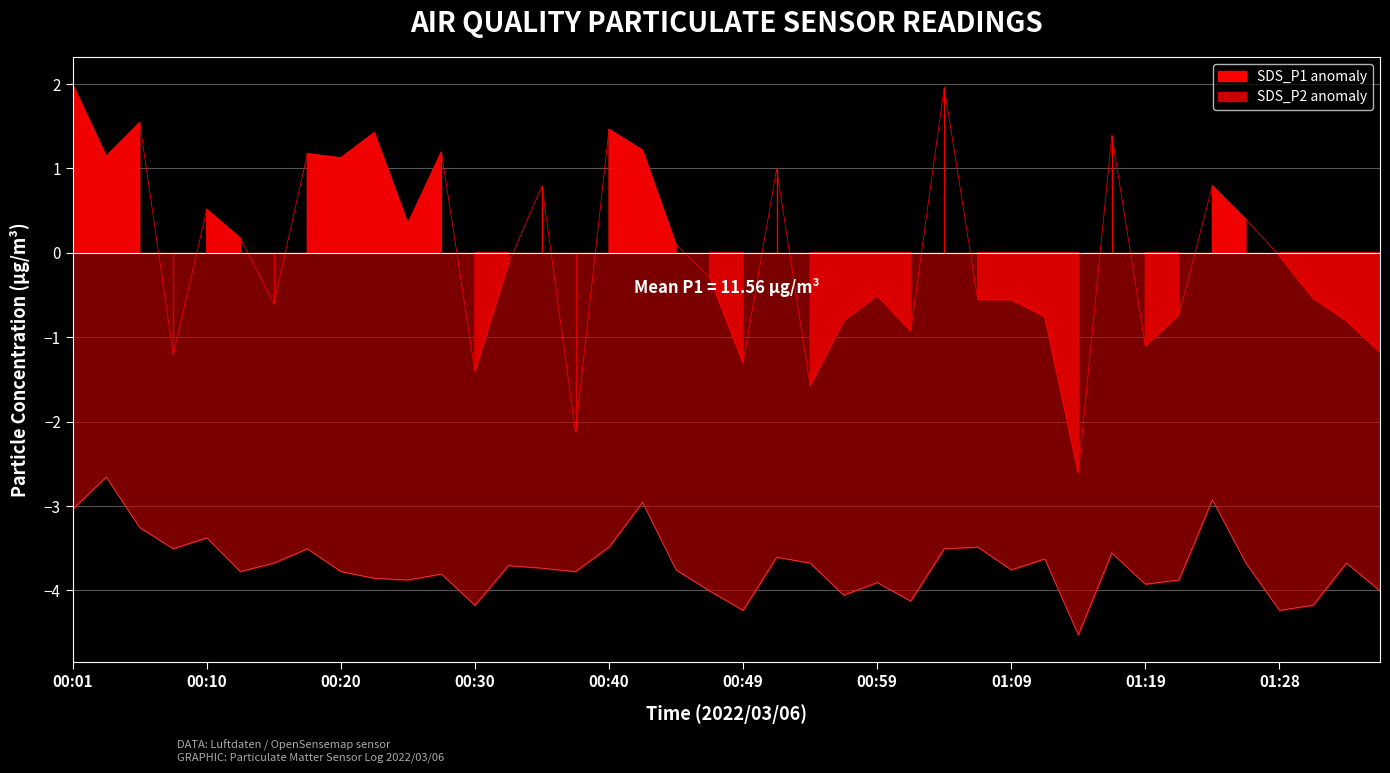

How many data points does each series have?

40